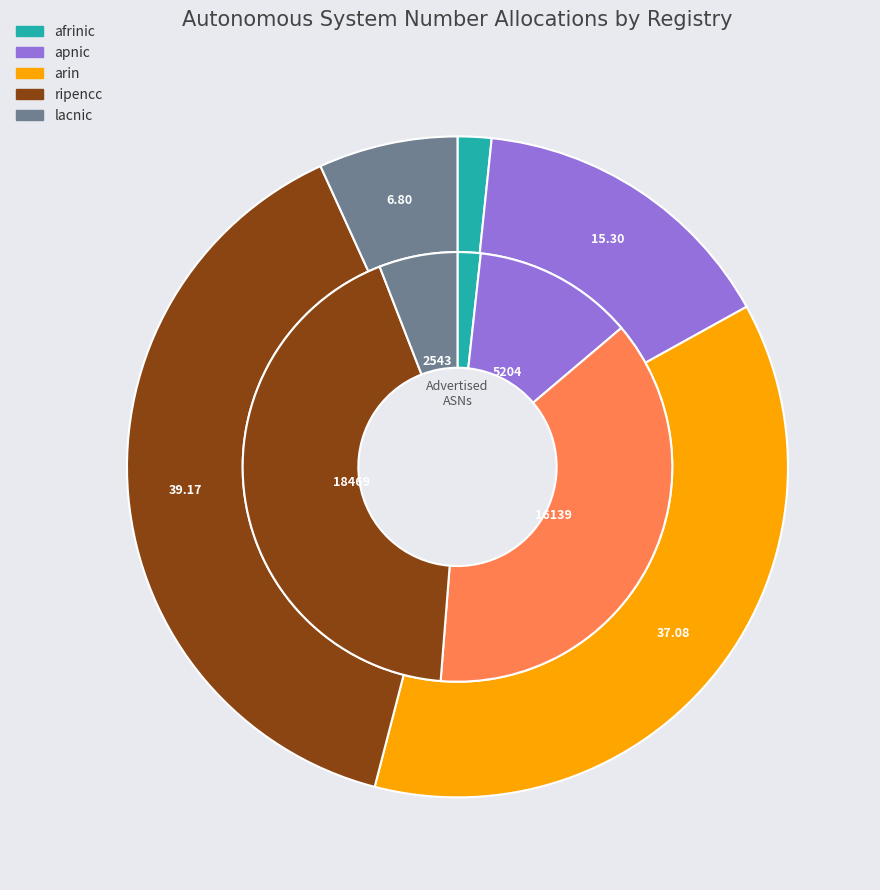

Is it true that ripencc is 34% of the pie?

False